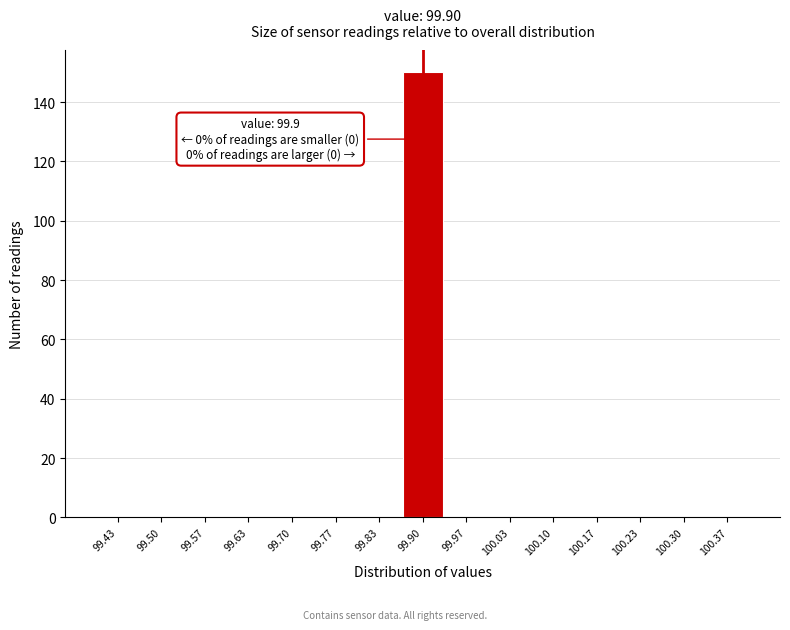

Which range on the x-axis has the tallest bar?

99.87 to 99.93